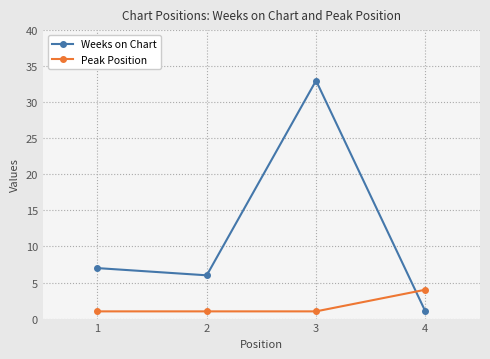

Rank the series by their maximum value, from highest to lowest.

Weeks on Chart, Peak Position